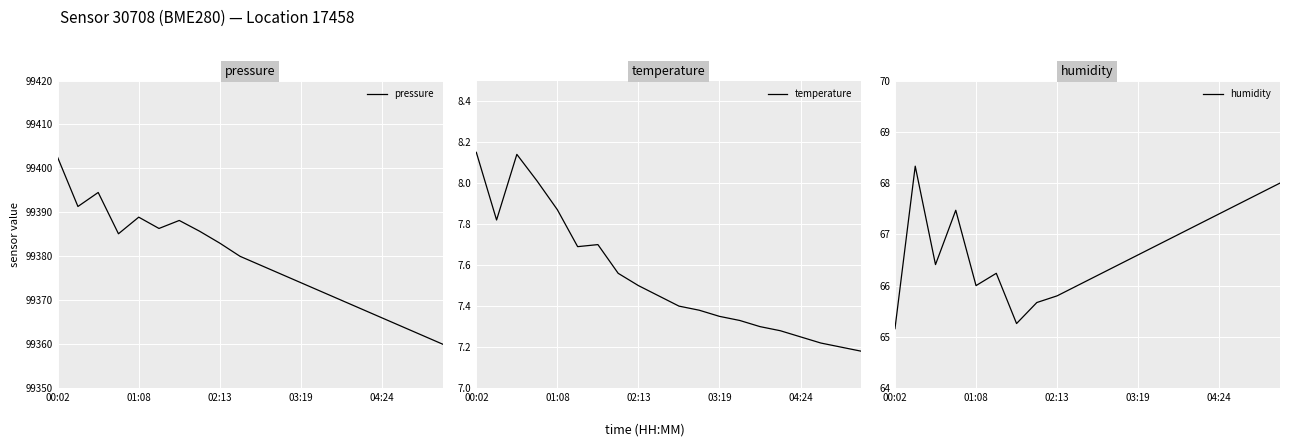

Which series has the largest total across all categories?

pressure